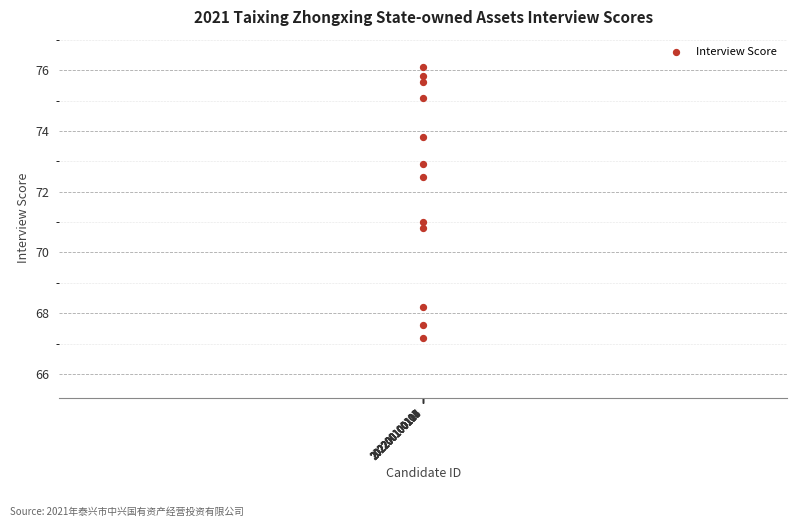

What is the average Y value?

72.2